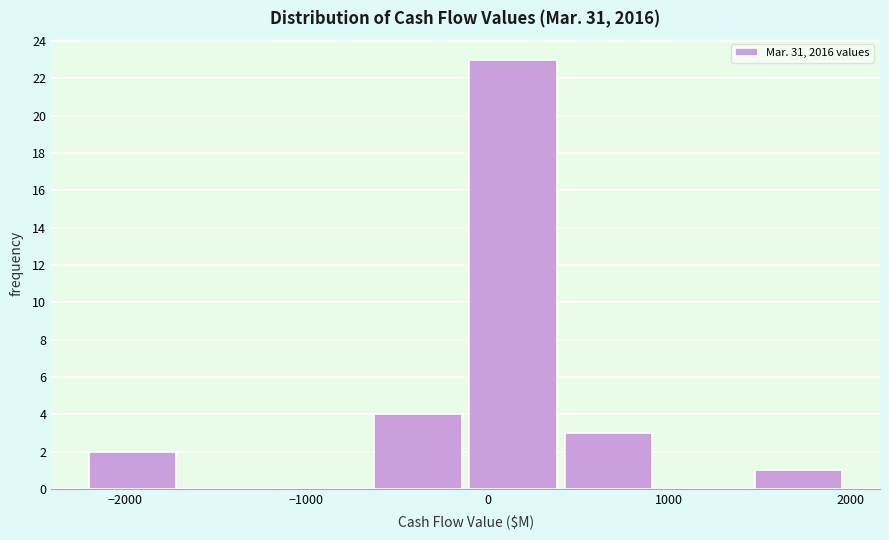

Reading left to right, transcribe this chart: for each bar, give the range it covers on the x-axis and its height. Neither the bar edges nor the heights are printed on the chart, so give them approximately, as read against the axes.

-2200 to -1700: 2
-1700 to -1100: 0
-1100 to -600: 0
-600 to -100: 4
-100 to 400: 23
400 to 900: 3
900 to 1500: 0
1500 to 2000: 1